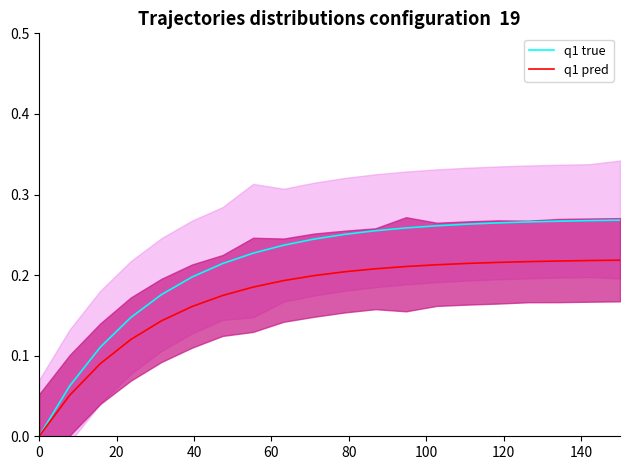

What is the sum of all q1 true values?

4.2